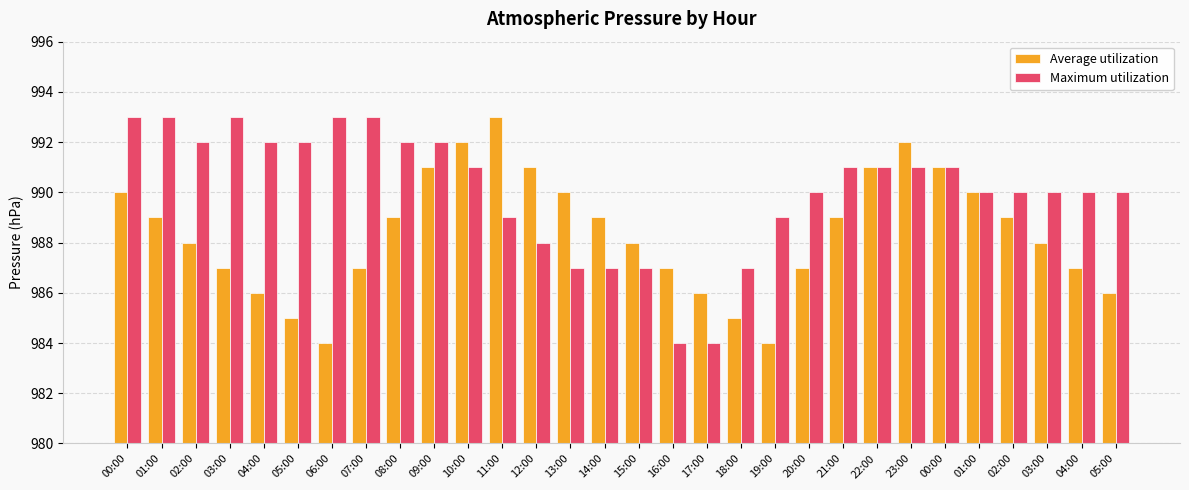

How many series are shown in this chart?

2